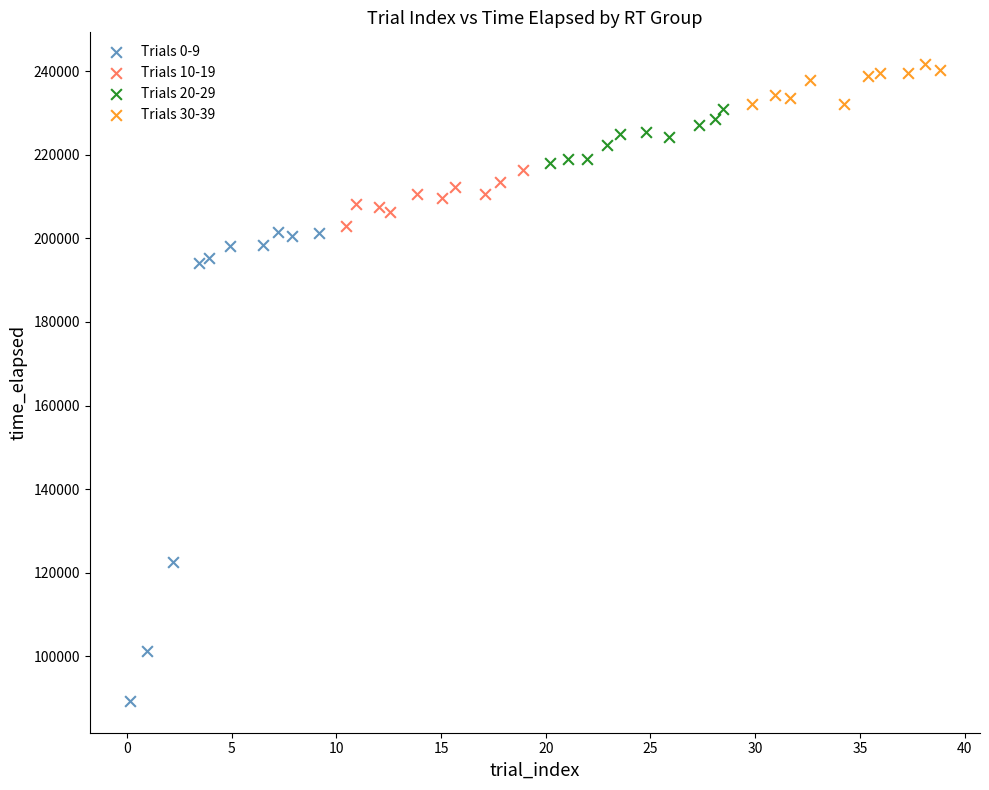

Which series has the widest spread of Y values?

Trials 0-9